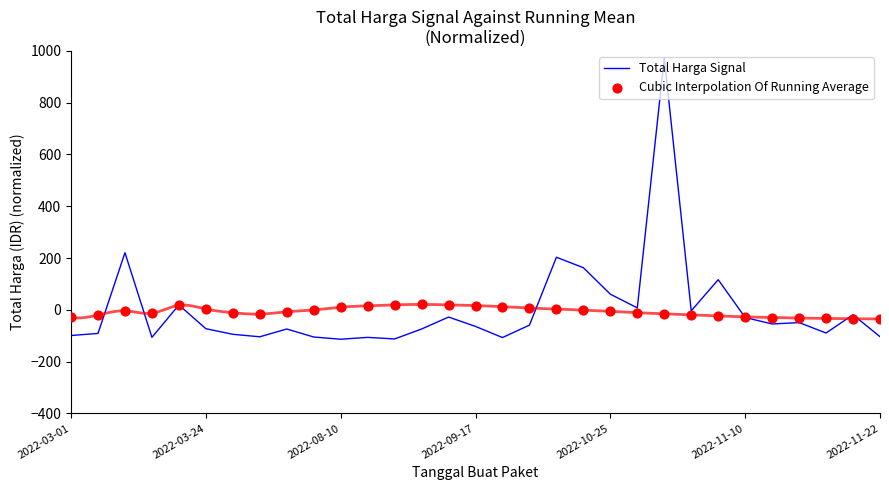

Which series has the largest total across all categories?

Total Harga Signal